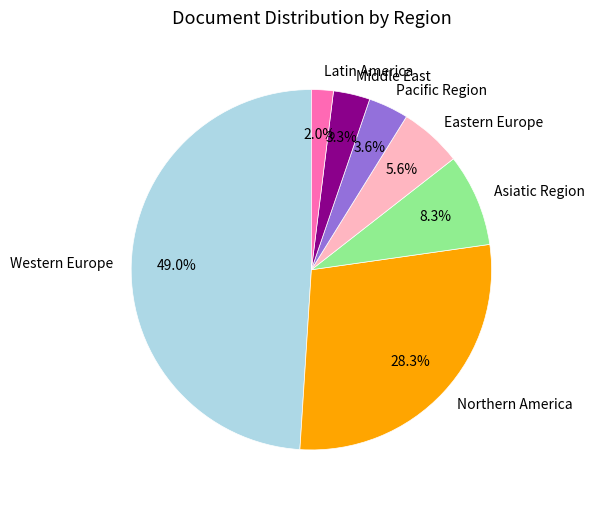

True or false: Latin America accounts for 25% of the total.

False